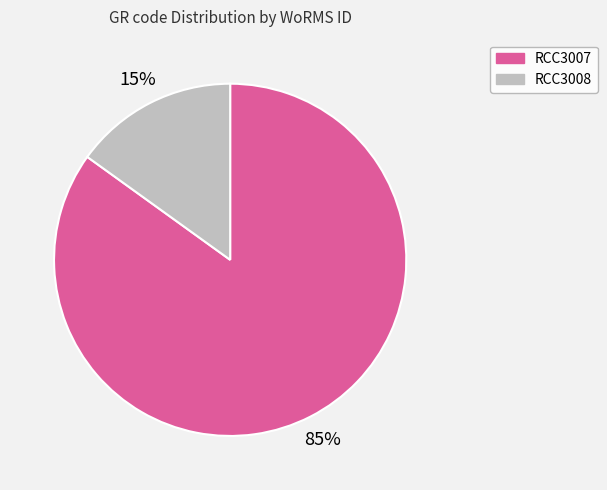

Which has a higher value, RCC3008 or RCC3007?

RCC3007